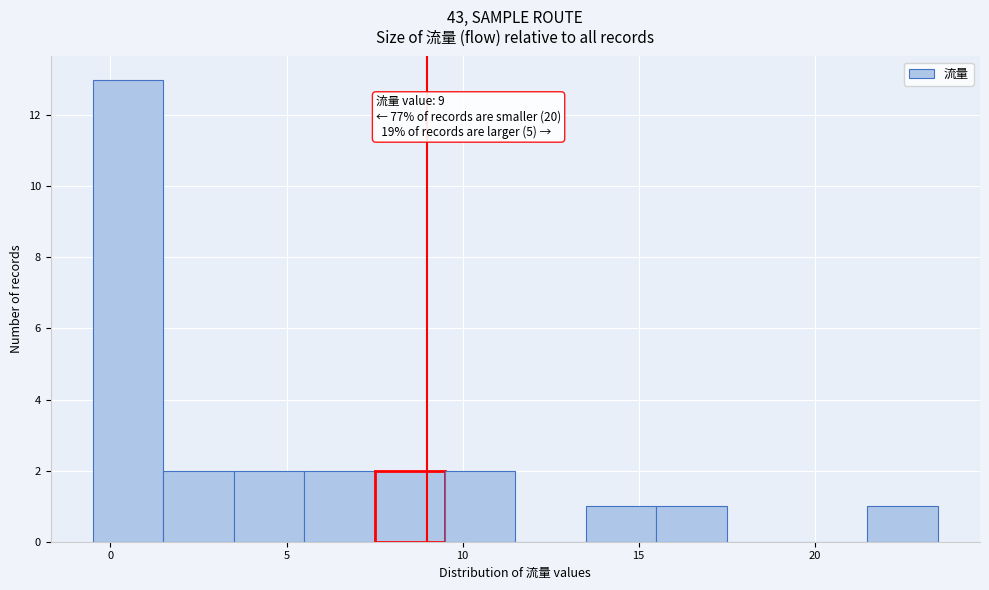

Over which range of the x-axis is the bar tallest?

-0.5 to 1.5